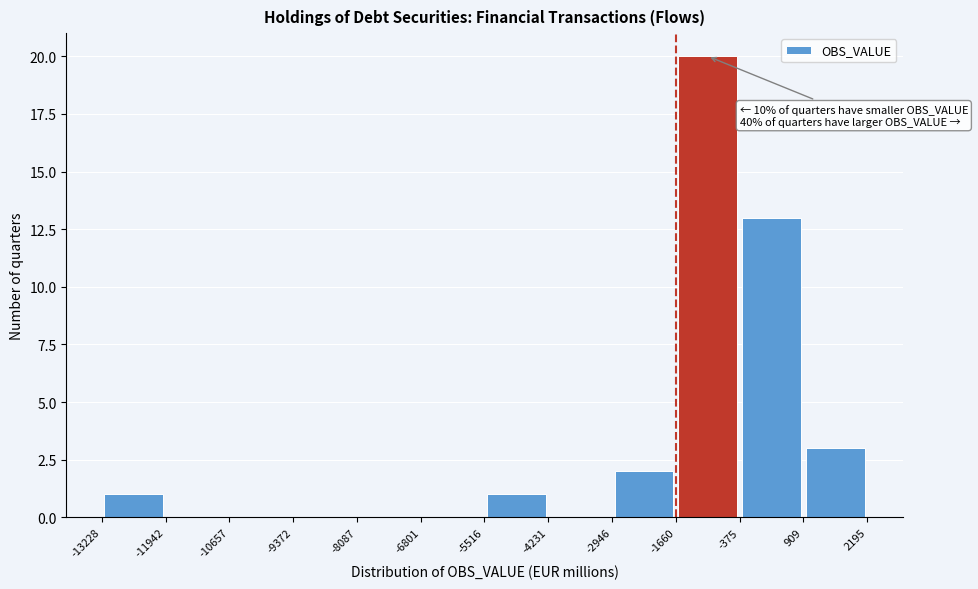

Over which range of the x-axis is the bar tallest?

-1660 to -375